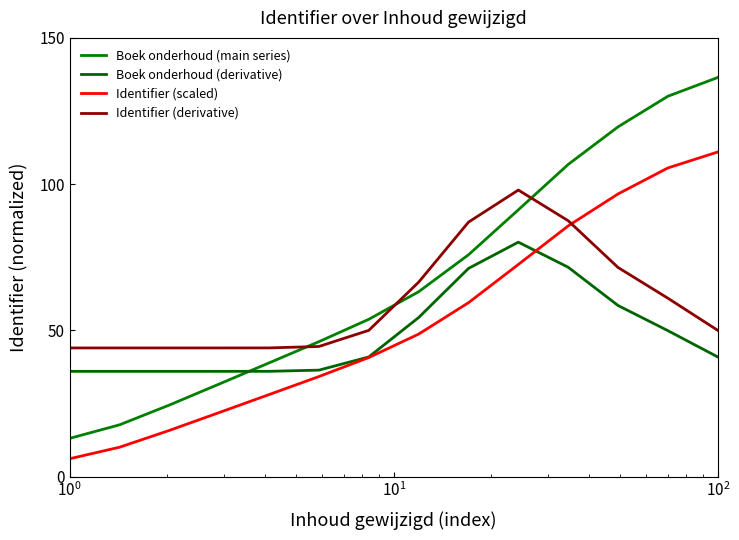

What is the minimum value for Boek onderhoud (main series)?

13.1